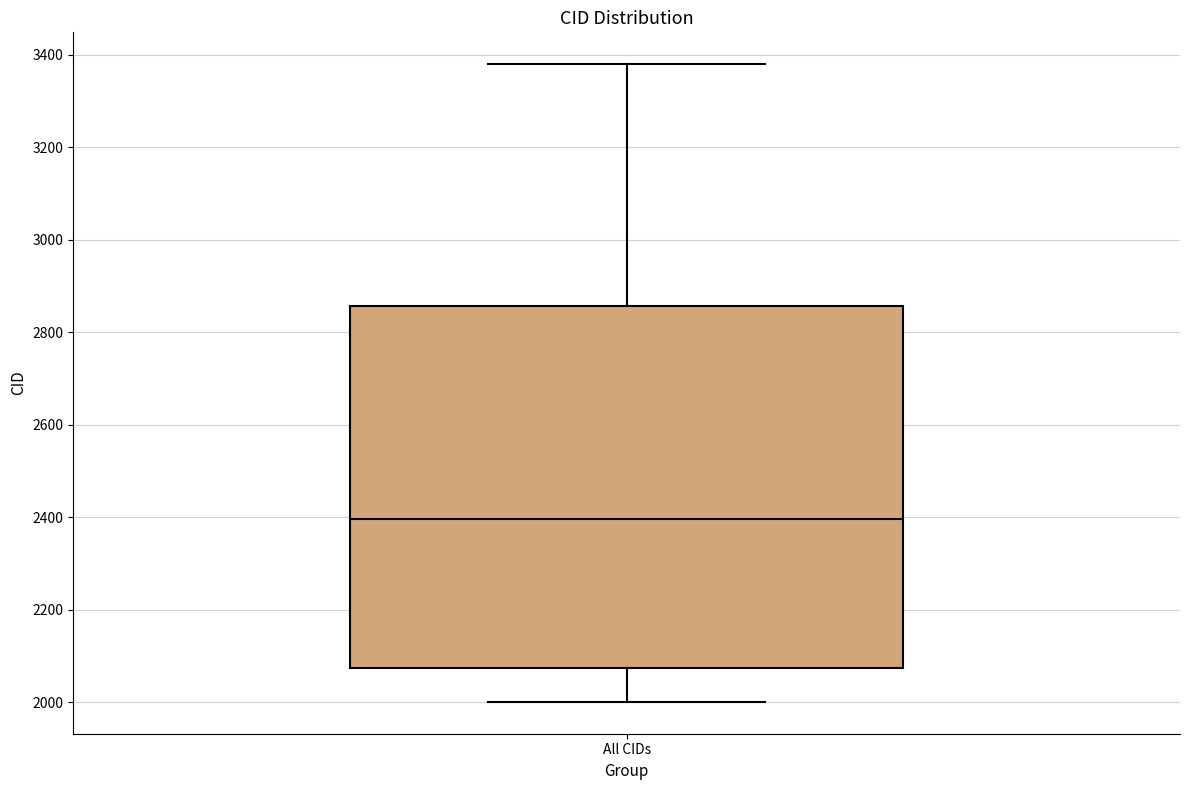

Transcribe this box plot: give where the median line is, the range the box spans, and where the two whiskers end, as read against the y-axis. The values are not printed on the chart, so give them approximately, as read against the axis.

median 2400, box 2080 to 2860, whiskers 2000 to 3380